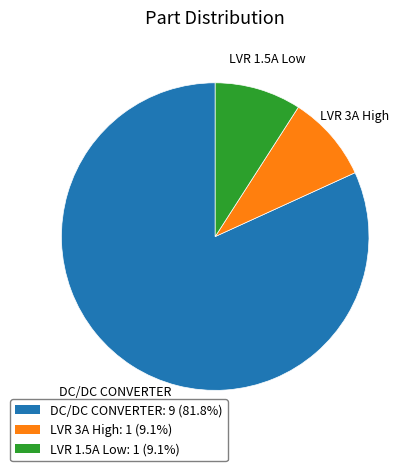

Which category has the biggest portion of the pie?

DC/DC CONVERTER